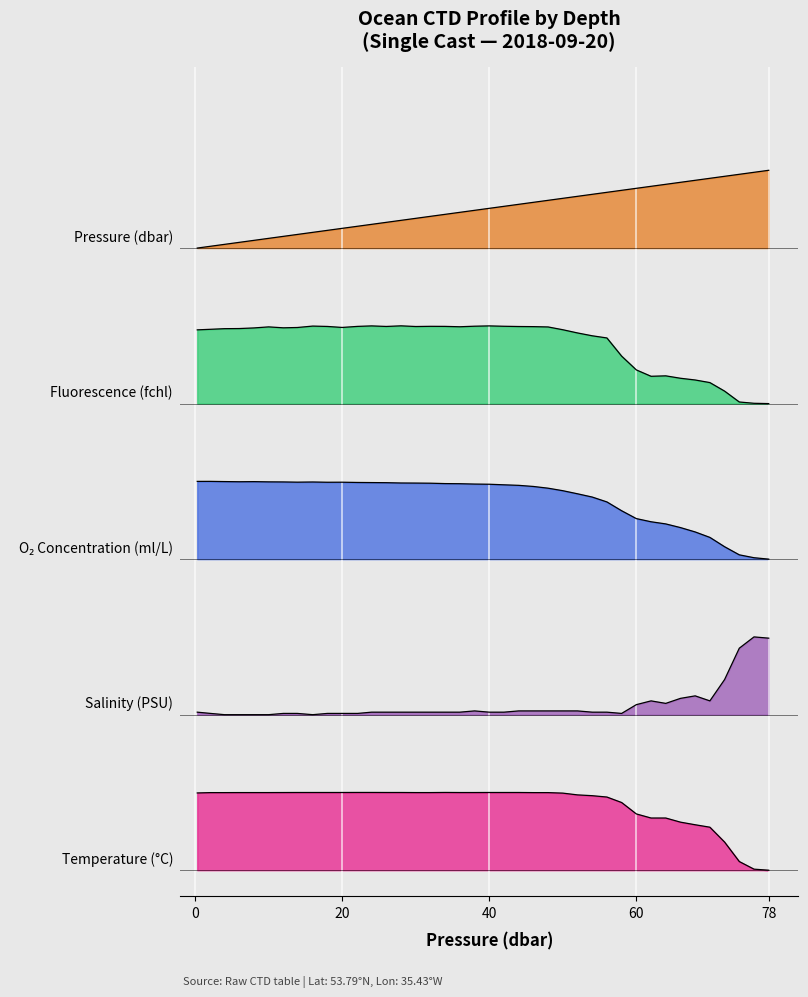

Rank the categories by s value from lowest to highest.

4.0, 6.0, 8.0, 10.0, 16.0, 2.1, 12.0, 13.9, 18.0, 20.0, 22.1, 58.0, 0.3, 24.0, 26.0, 28.0, 30.0, 32.0, 34.0, 36.0, 40.0, 42.0, 54.0, 56.0, 38.0, 44.0, 46.0, 48.0, 50.0, 52.0, 60.0, 64.0, 62.0, 70.0, 66.0, 68.0, 72.0, 74.0, 78.0, 76.0